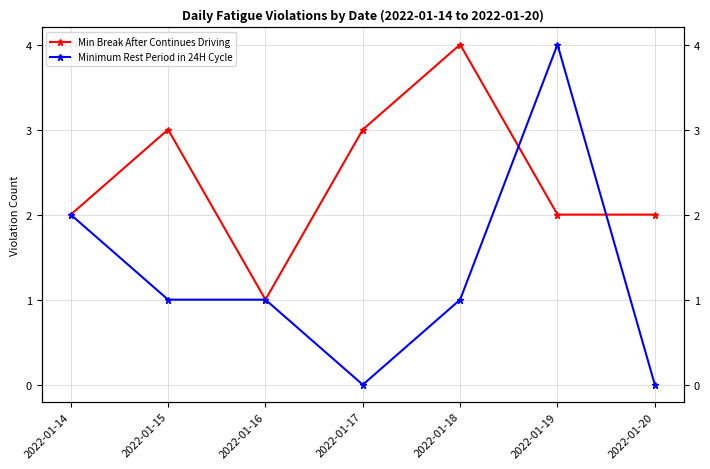

How many lines are shown in the chart?

2